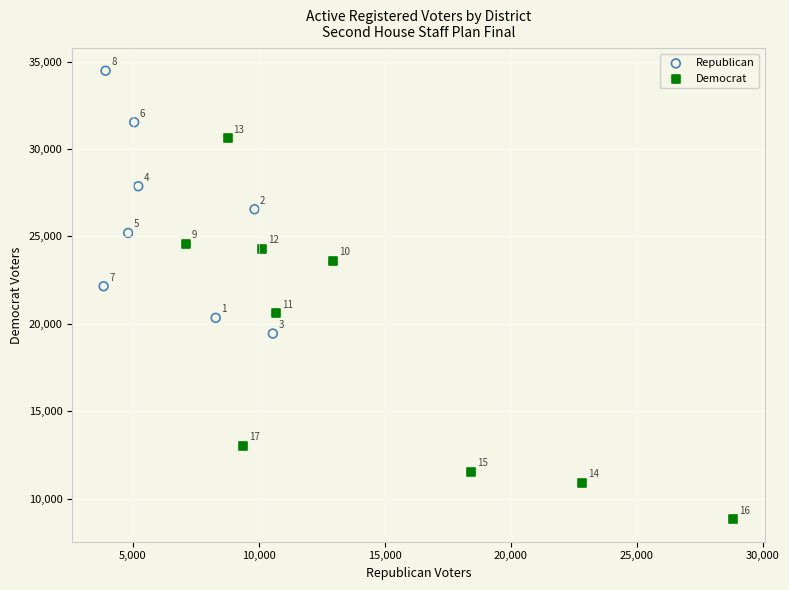

Which series has the largest Y range (max minus min)?

Democrat